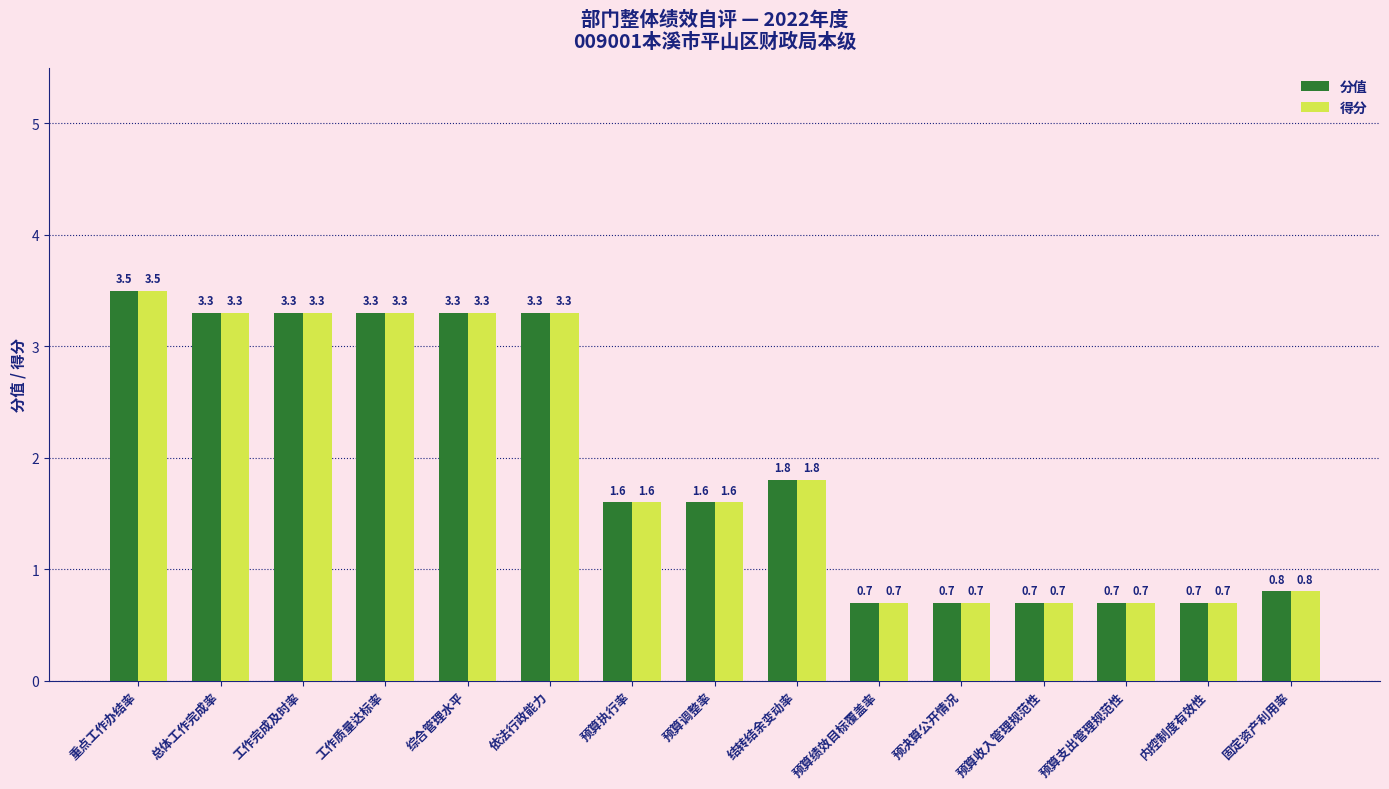

How many values in the 得分 series exceed 1?

9